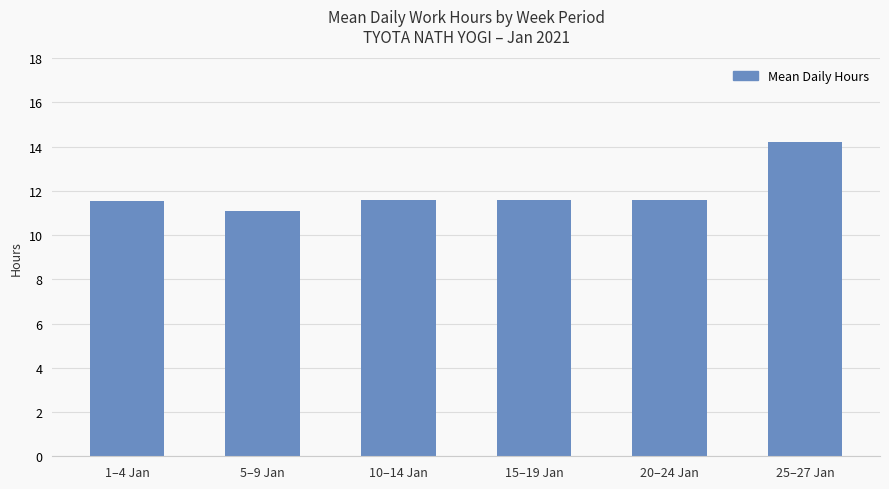

What is the label of the 6th bar from the left?

25–27 Jan